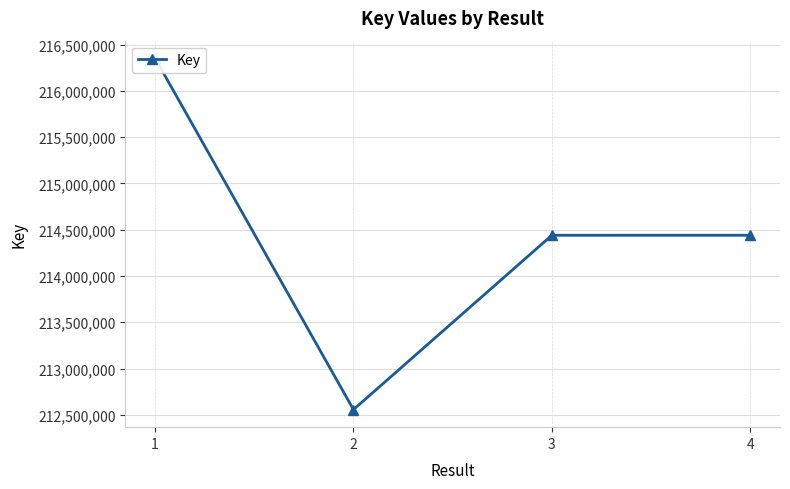

What is the difference between the values at 4 and 3?

146